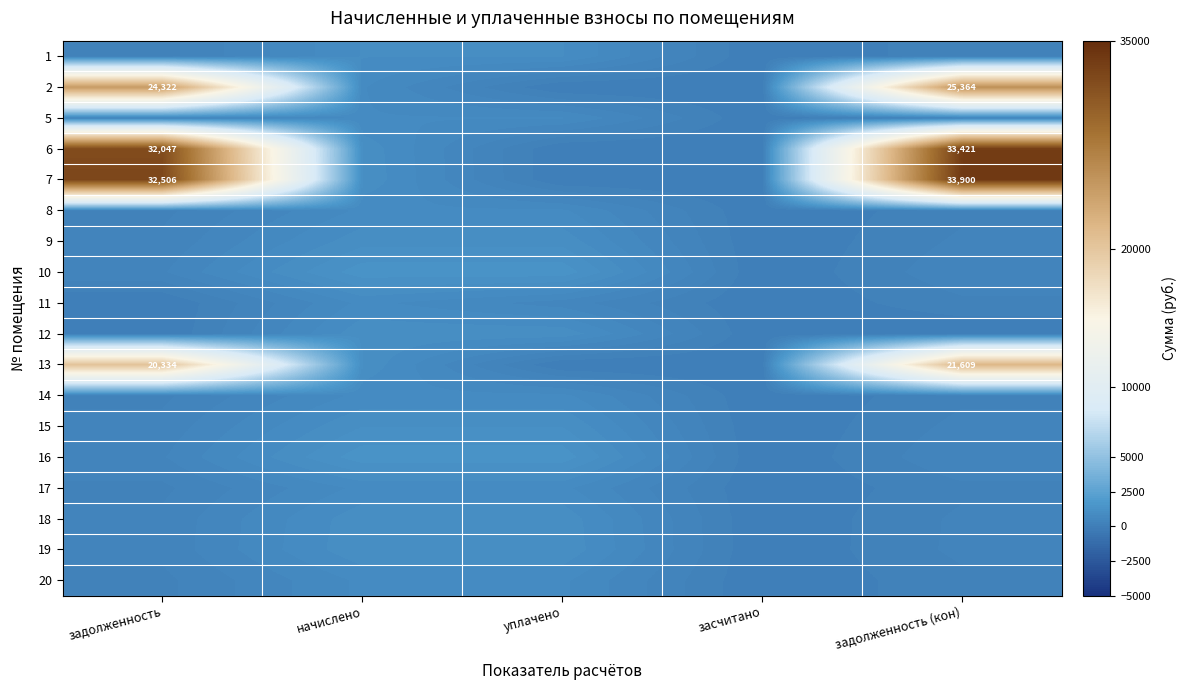

What is the difference between the 16 values at начислено and задолженность?

899.1